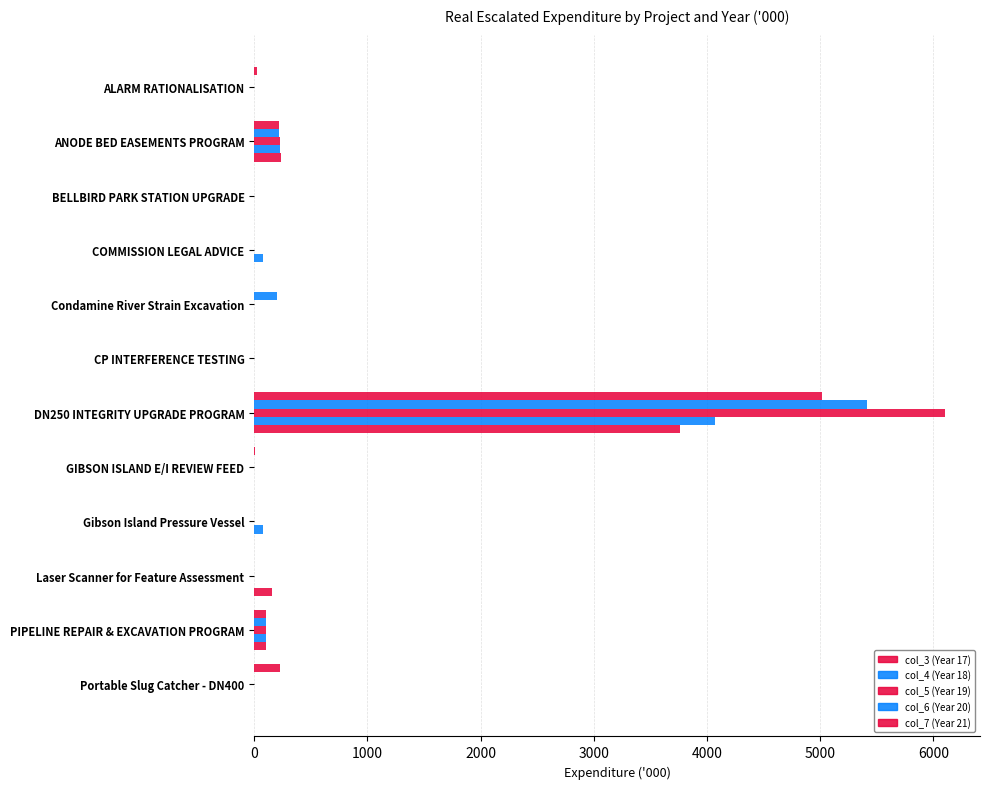

What is the average value of the col_5 (Year 19) series?

536.2